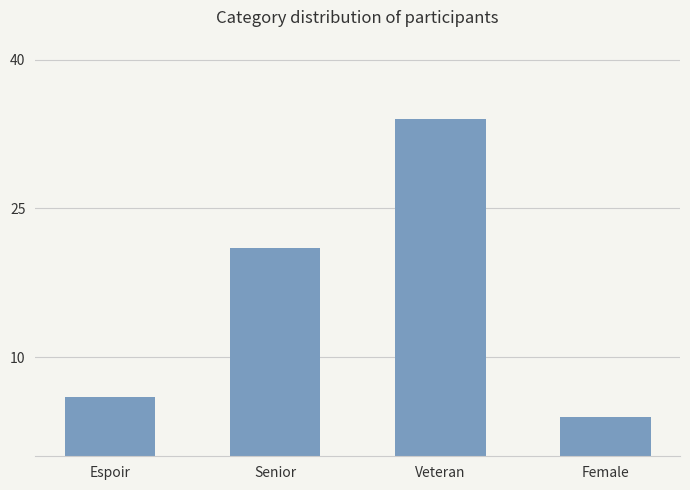

At which label is the value closest to 19?

Senior